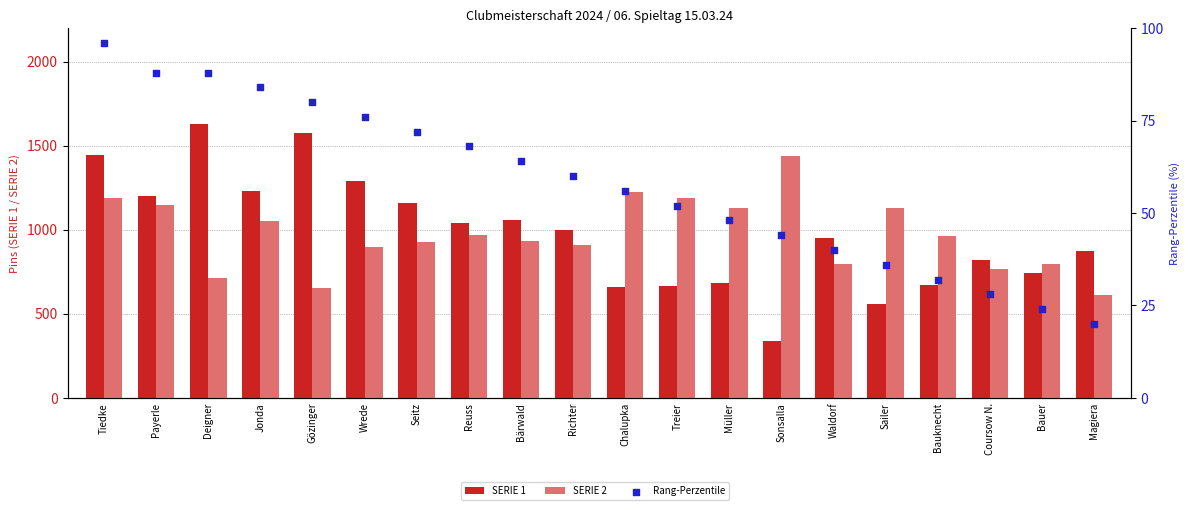

Which series contains the highest Y value?

SERIE 1